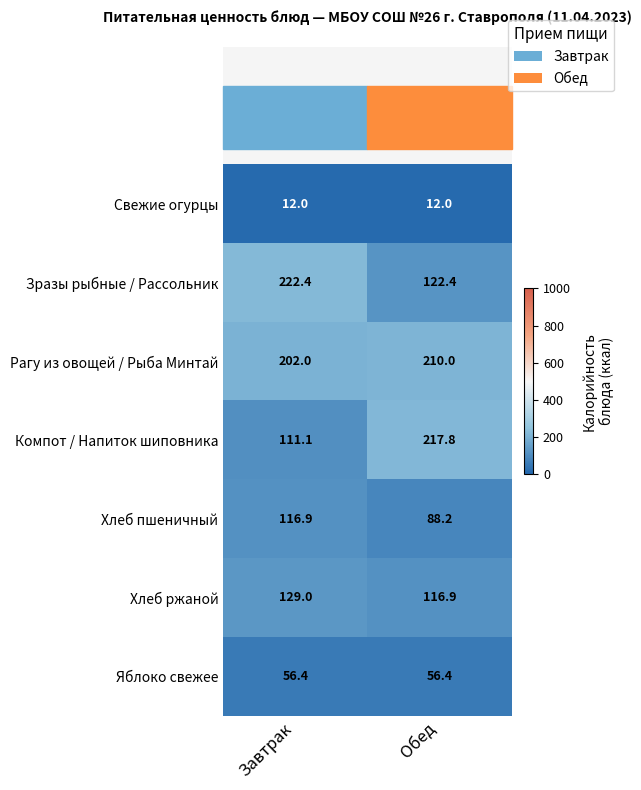

At which category is the sum across all series the highest?

Завтрак